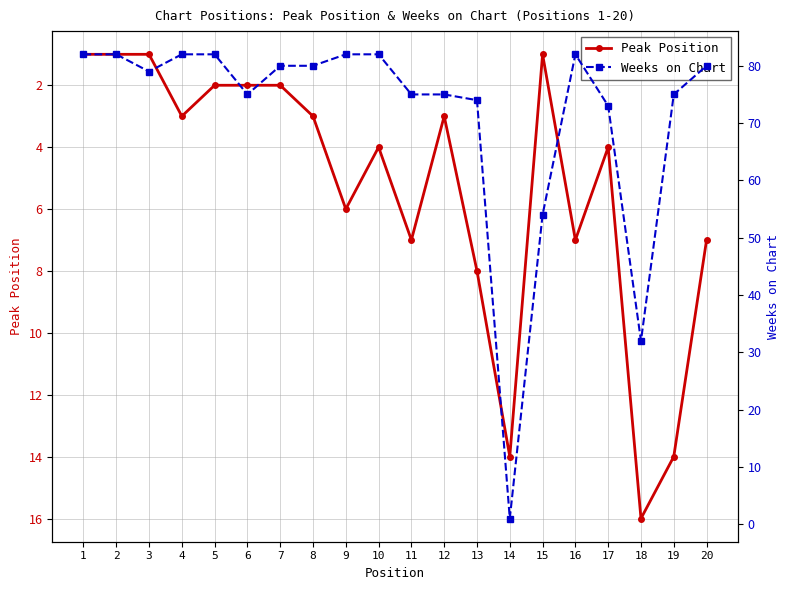

True or false: Weeks on Chart has a value of 82 at 2.

True